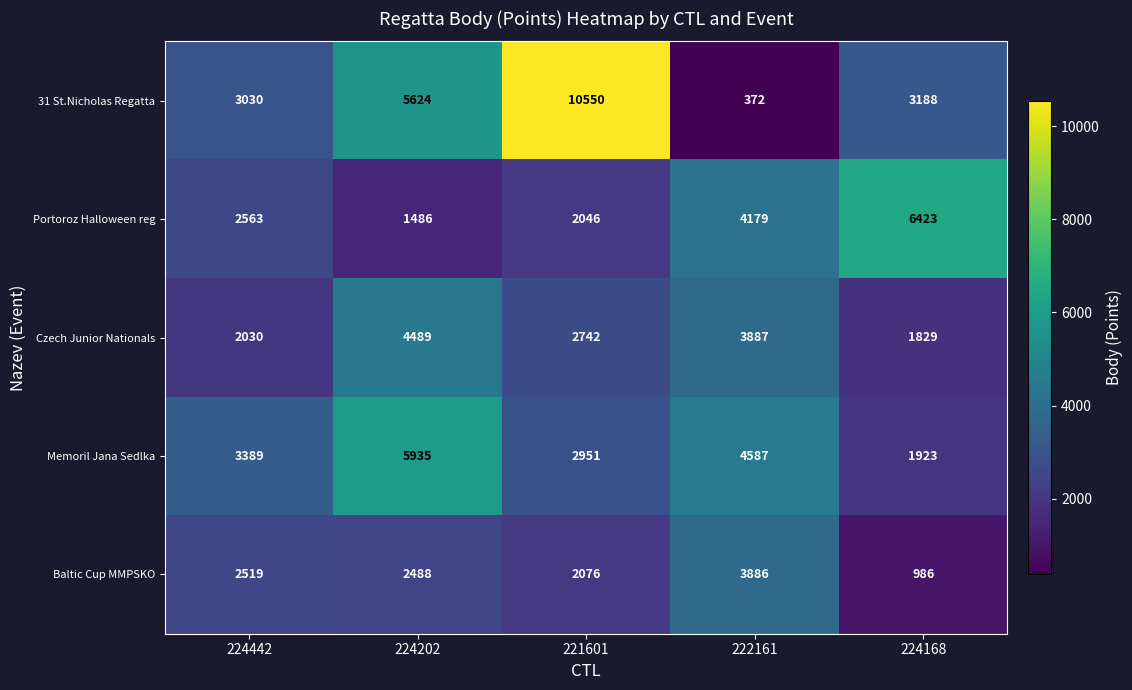

What is the total value across all series at 224168?

14349